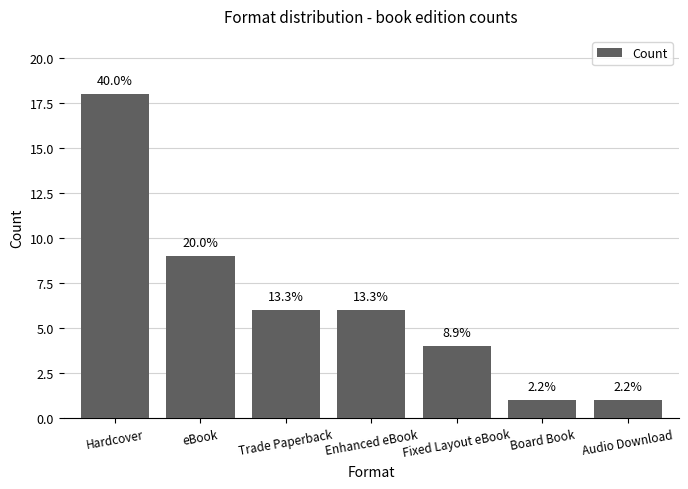

Does the chart contain stacked bars?

No